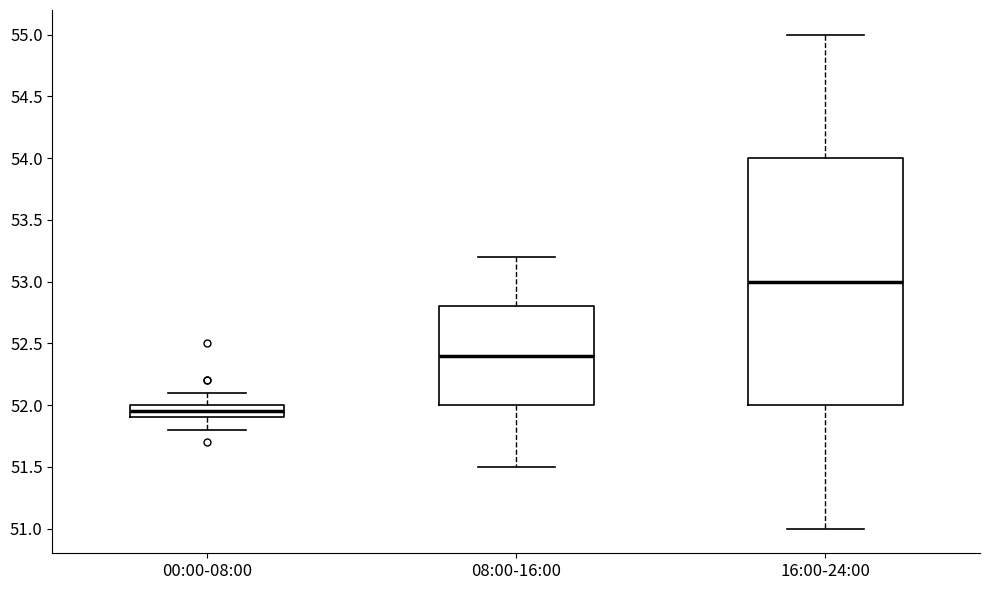

Comparing the boxes themselves (not the whiskers), which one is the tallest?

16:00-24:00